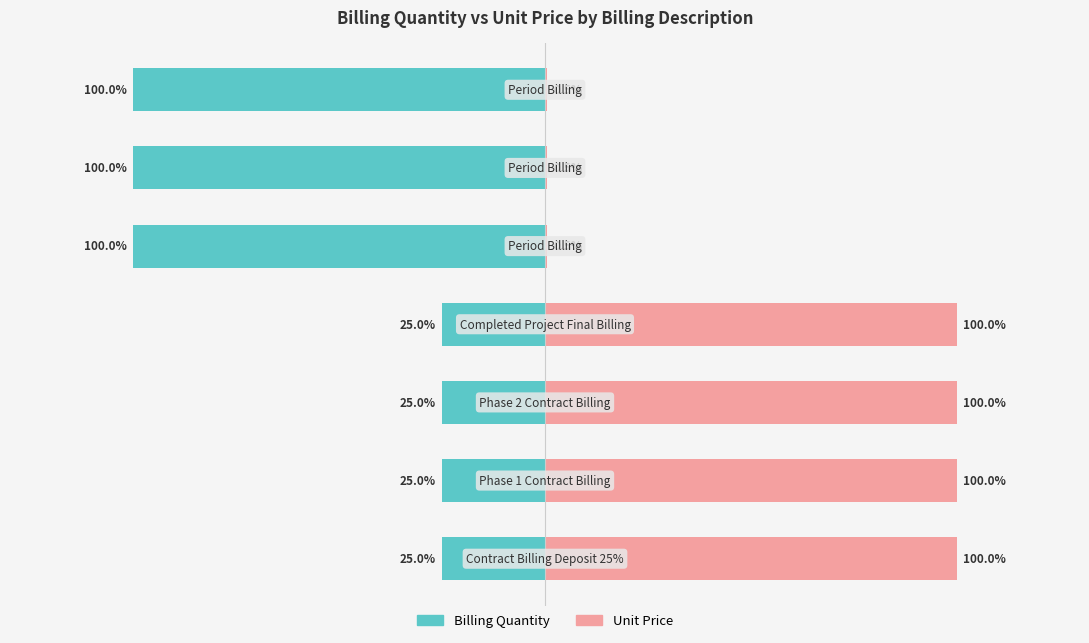

How many data points in Billing Quantity are less than -25?

3